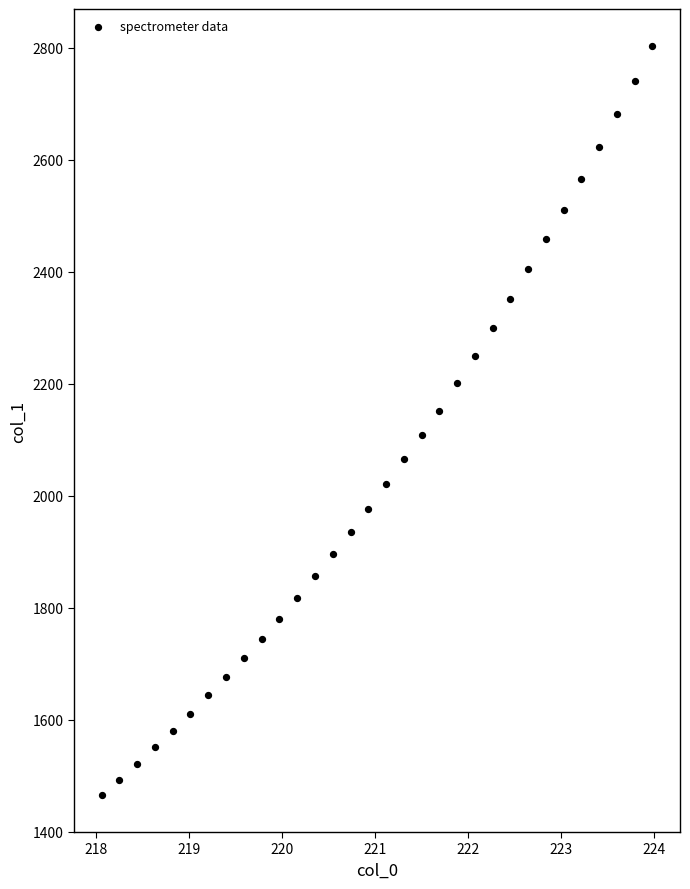

What is the range of Y values (max minus min)?

1336.0